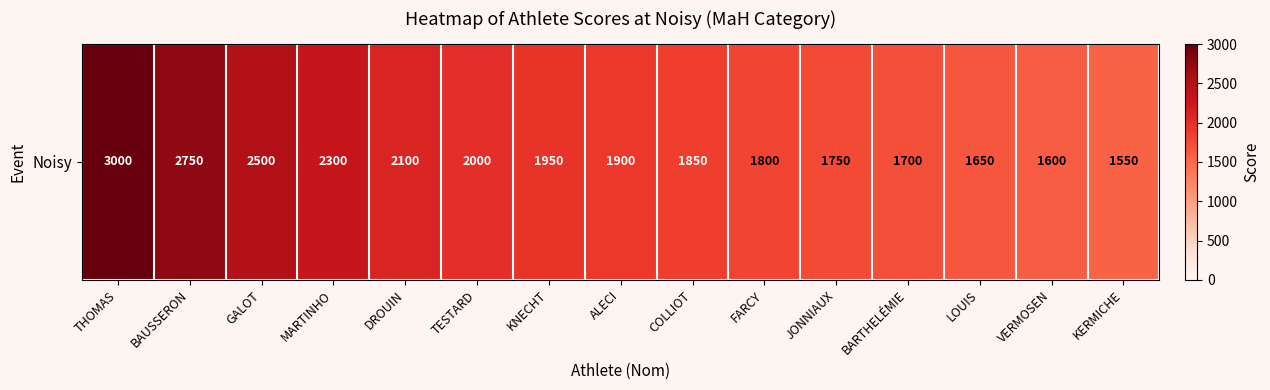

How many data points does each series have?

15